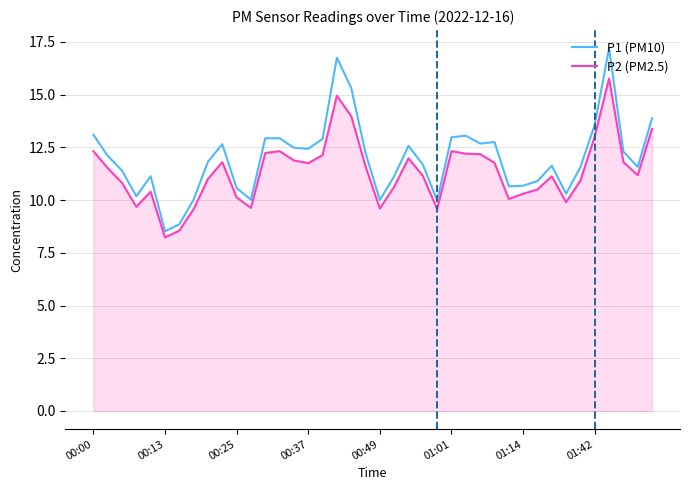

What is the sum of all P1 (PM10) values?

479.4